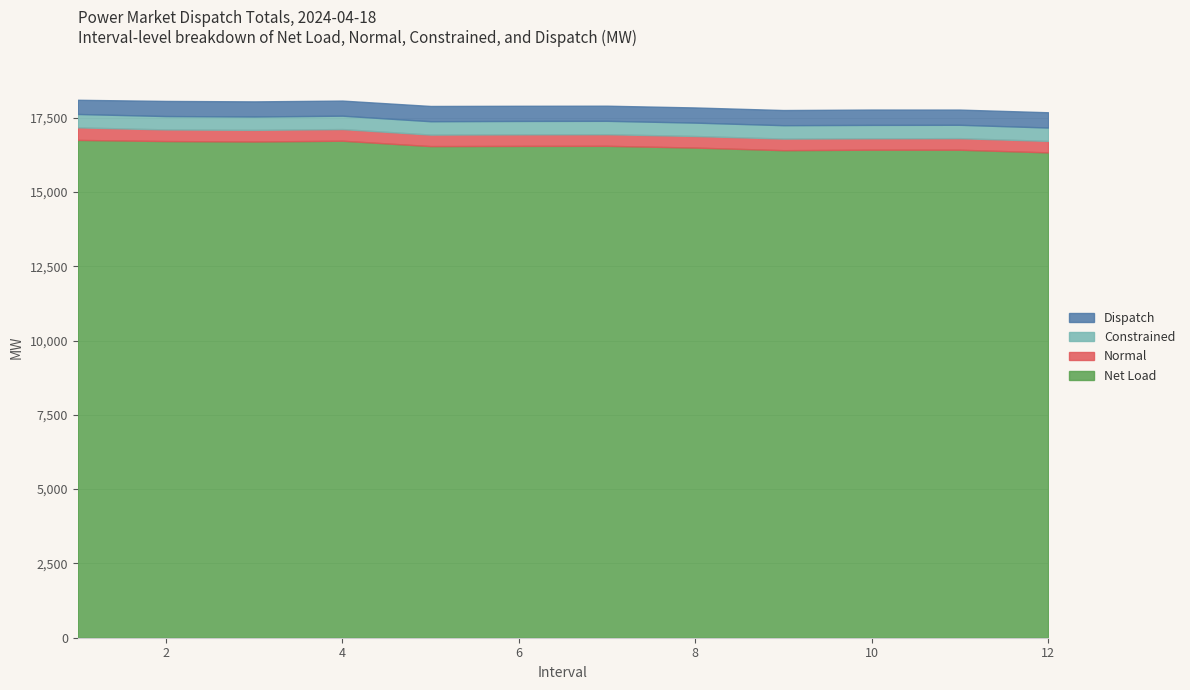

True or false: Normal and Constrained cross at least once.

False